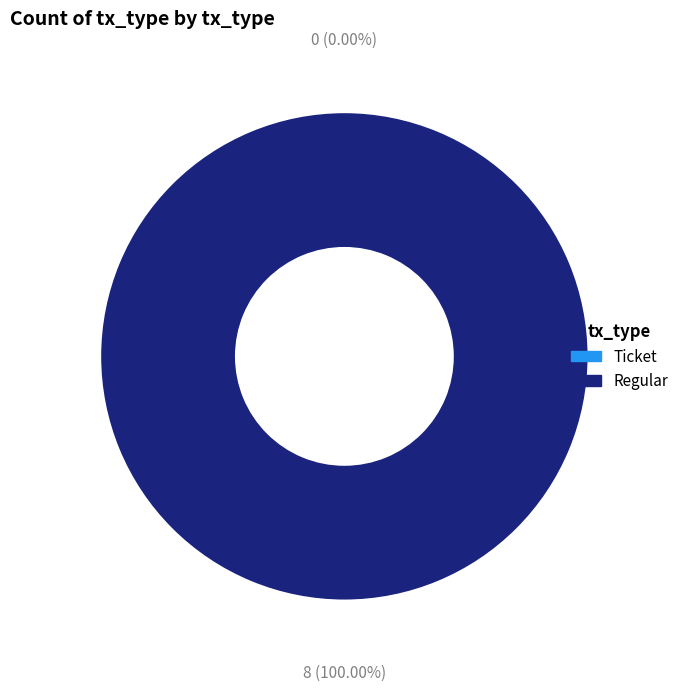

How much of the chart is everything except Ticket?

100.0%